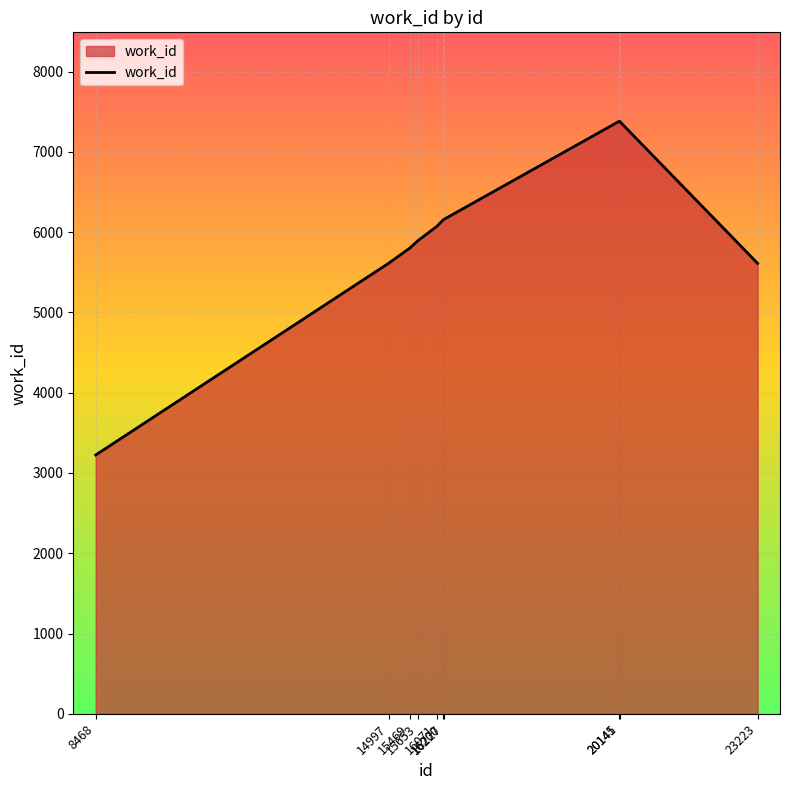

Does the chart have visible grid lines?

Yes